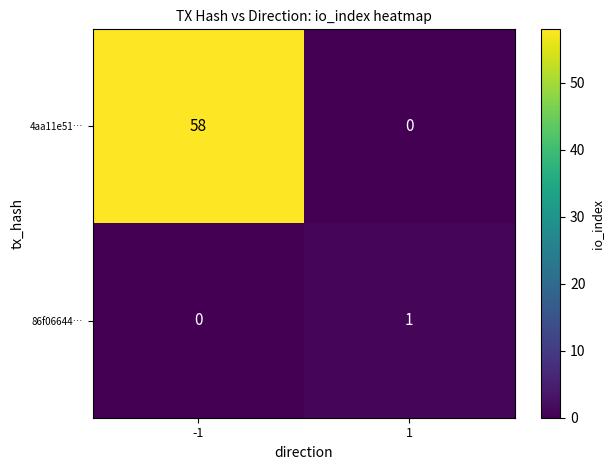

What is the highest value of the 4aa11e51… series?

58